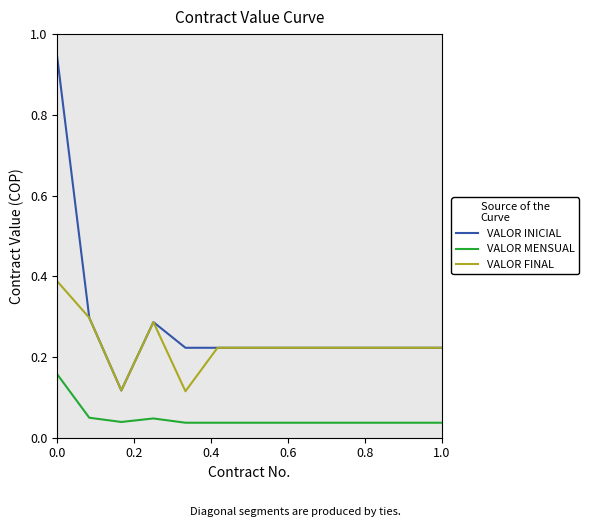

Does the chart display data point markers on the line(s)?

No